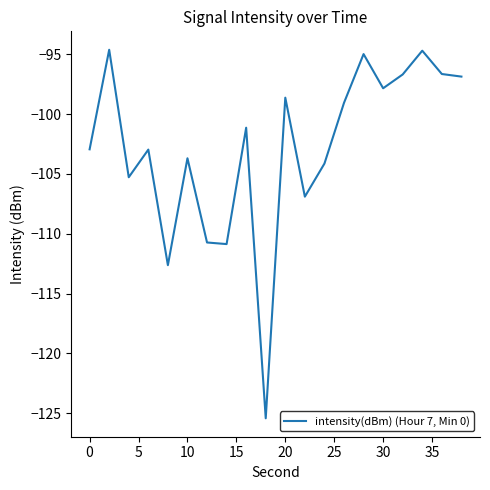

What is the average value?

-102.8